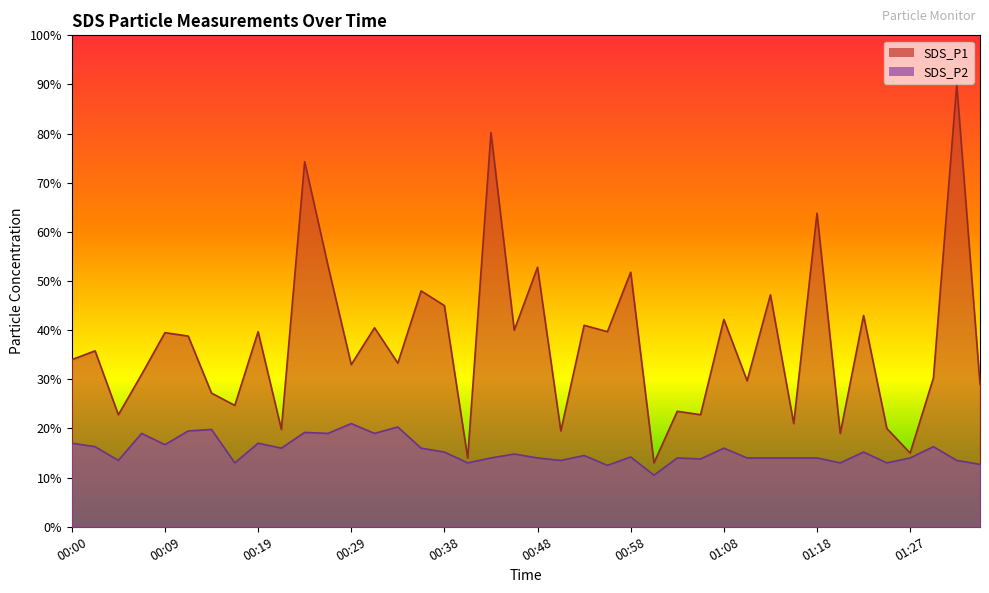

What is the difference between the maximum and second lowest values in the SDS_P1 series?

7.6